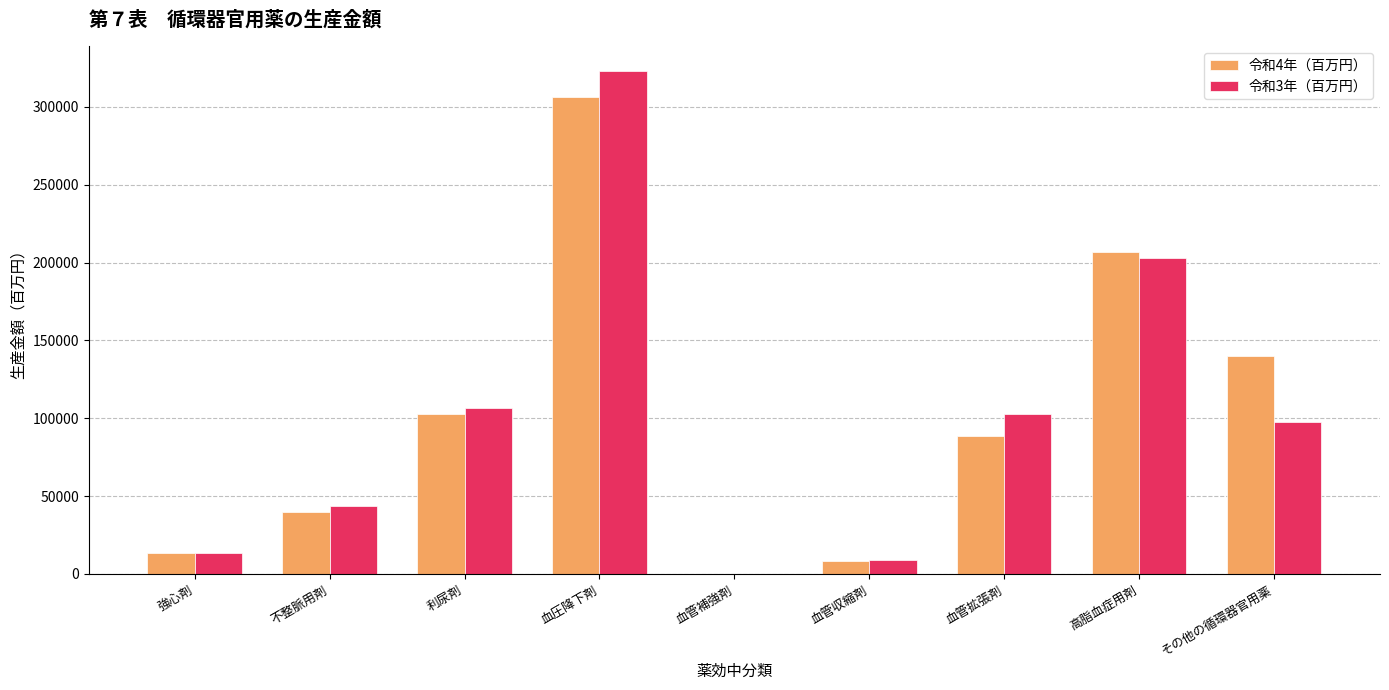

What is the average value of the 令和4年（百万円） series?

100641